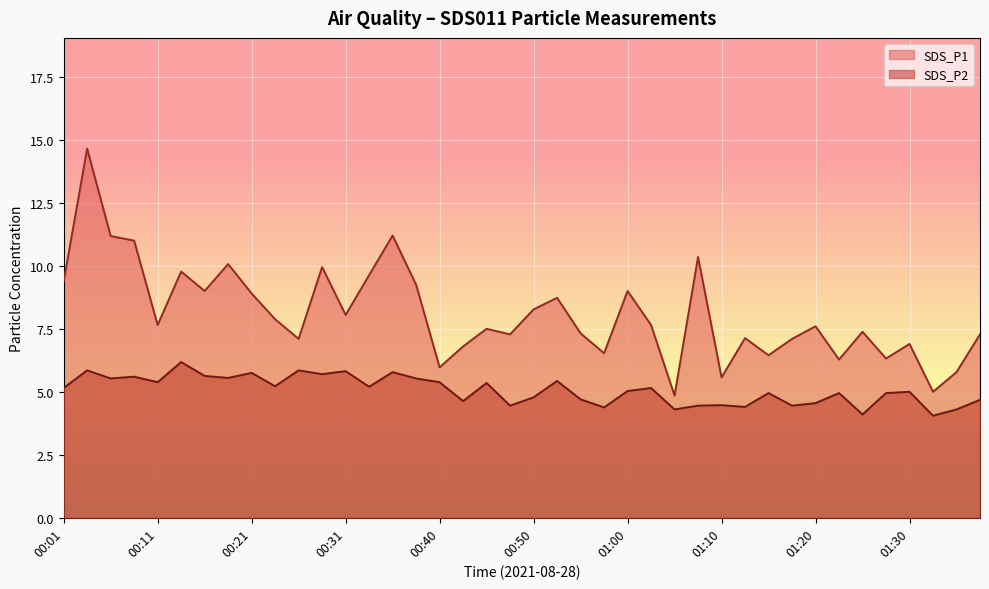

Reading left to right, transcribe all the data shown in this chart.

SDS_P1: 00:01=9.4	00:04=14.7	00:06=11.2	00:09=11.0	00:11=7.7	00:14=9.8	00:16=9.0	00:18=10.1	00:21=8.9	00:23=7.9	00:26=7.1	00:28=9.9	00:31=8.1	00:33=9.6	00:35=11.2	00:38=9.2	00:40=6.0	00:43=6.8	00:45=7.5	00:48=7.3	00:50=8.3	00:53=8.7	00:55=7.3	00:57=6.5	01:00=9.0	01:02=7.7	01:05=4.8	01:08=10.3	01:10=5.6	01:13=7.1	01:15=6.5	01:17=7.1	01:20=7.6	01:23=6.3	01:25=7.4	01:27=6.3	01:30=6.9	01:32=5.0	01:35=5.8	01:37=7.3
SDS_P2: 00:01=5.2	00:04=5.8	00:06=5.5	00:09=5.6	00:11=5.4	00:14=6.2	00:16=5.6	00:18=5.5	00:21=5.8	00:23=5.2	00:26=5.8	00:28=5.7	00:31=5.8	00:33=5.2	00:35=5.8	00:38=5.5	00:40=5.4	00:43=4.6	00:45=5.3	00:48=4.5	00:50=4.8	00:53=5.4	00:55=4.7	00:57=4.4	01:00=5.0	01:02=5.2	01:05=4.3	01:08=4.5	01:10=4.5	01:13=4.4	01:15=5.0	01:17=4.5	01:20=4.5	01:23=5.0	01:25=4.1	01:27=5.0	01:30=5.0	01:32=4.0	01:35=4.3	01:37=4.7